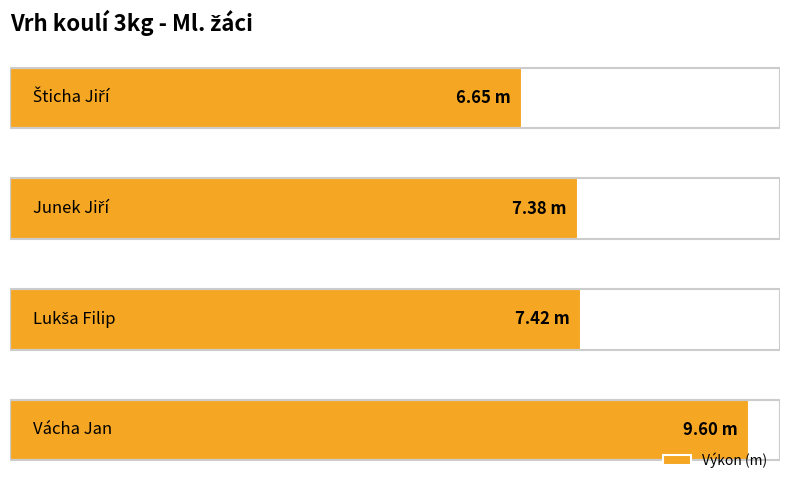

What is the average value?

7.8